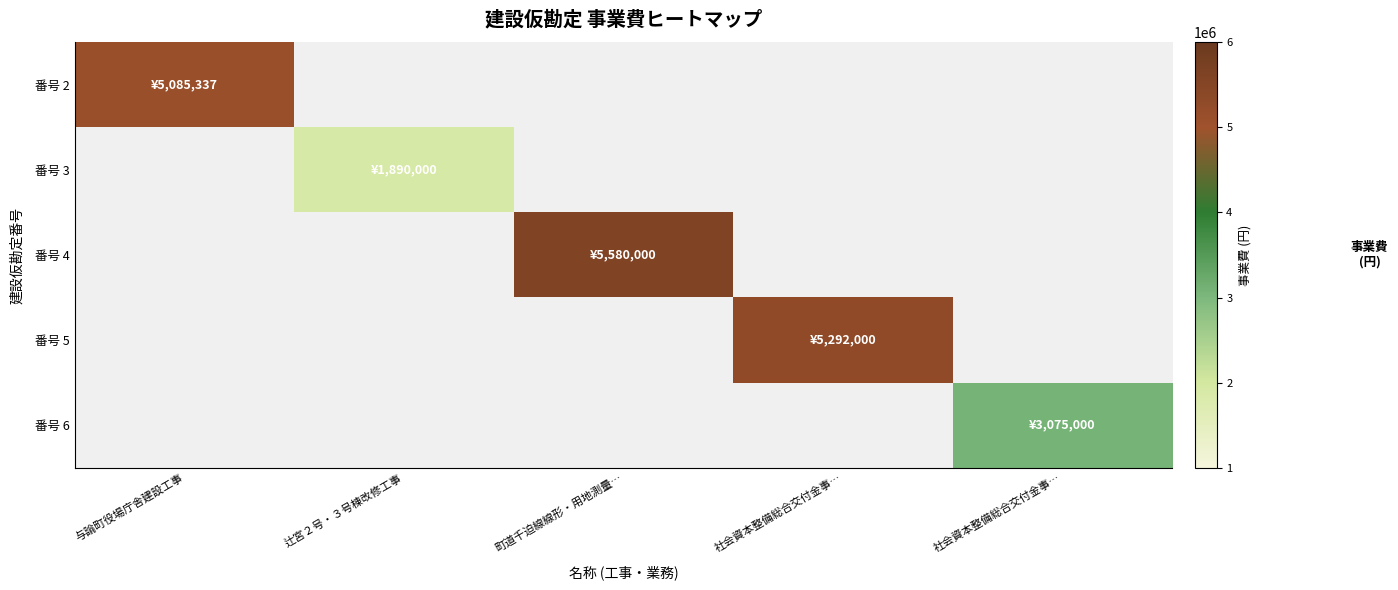

How many series are shown in this chart?

5